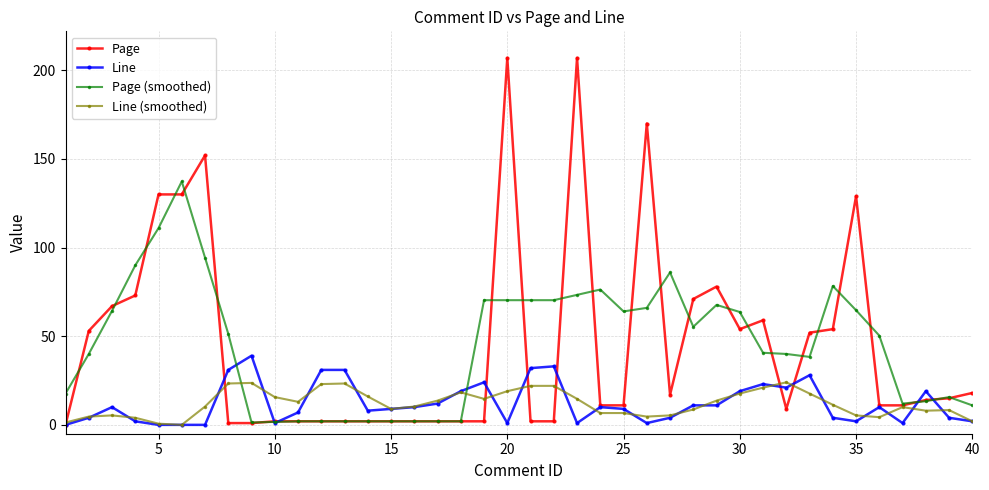

What are all the series names shown in the legend?

Page, Line, Page (smoothed), Line (smoothed)